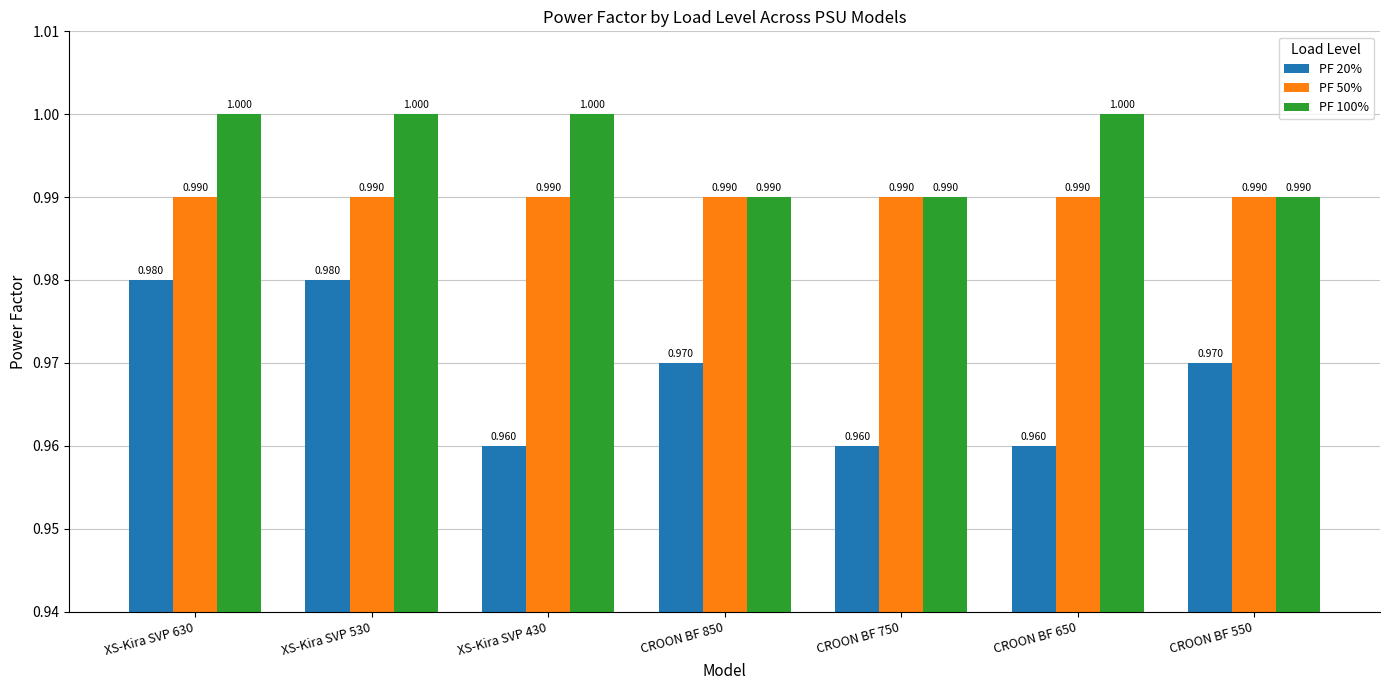

Is the value of PF 50% at XS-Kira SVP 430 greater than the value of PF 100% at XS-Kira SVP 630?

No